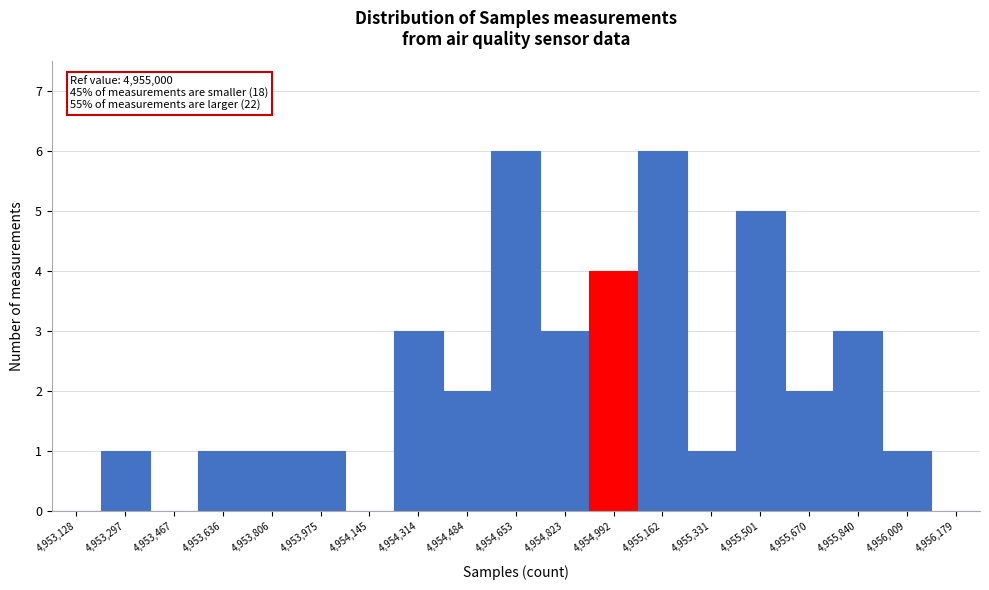

Reading left to right, extract all data points from this chart.

4,953,128=0	4,953,297=1	4,953,467=0	4,953,636=1	4,953,806=1	4,953,975=1	4,954,145=0	4,954,314=3	4,954,484=2	4,954,653=6	4,954,823=3	4,954,992=4	4,955,162=6	4,955,331=1	4,955,501=5	4,955,670=2	4,955,840=3	4,956,009=1	4,956,179=0